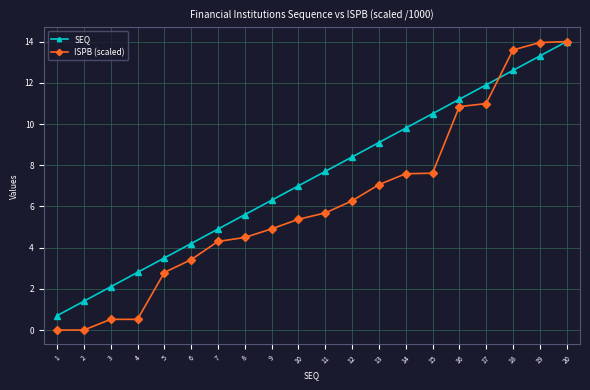

What is the lowest value of the SEQ series?

0.7